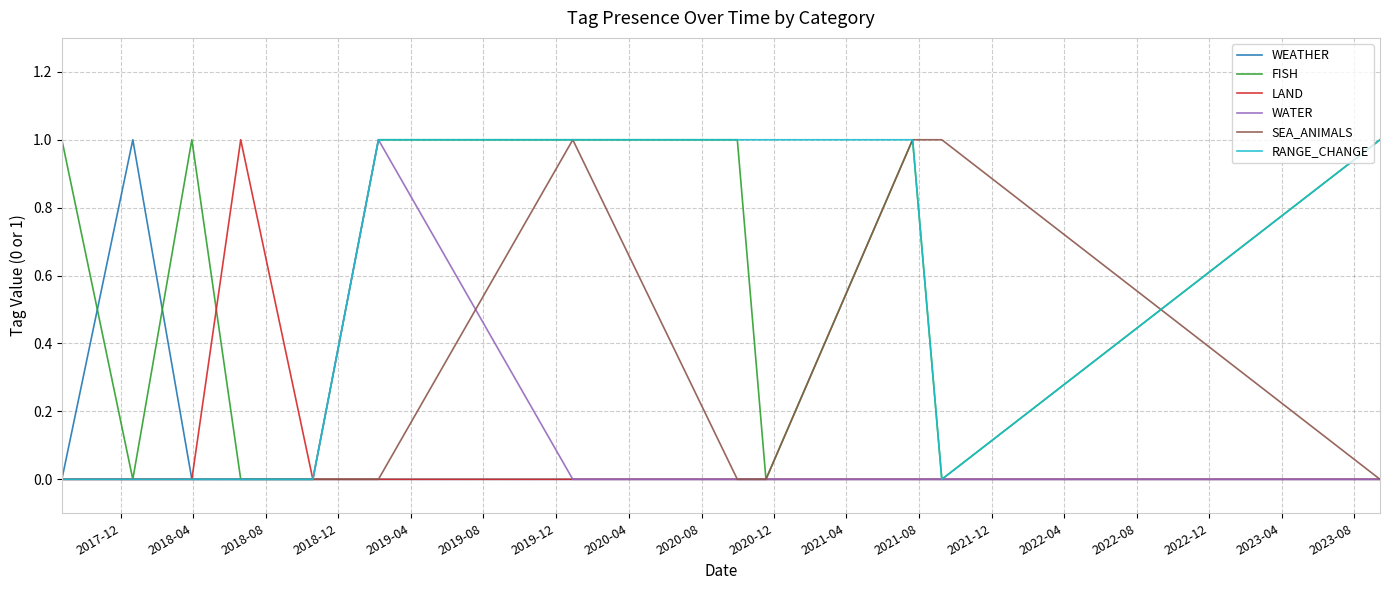

Reading right to left, list all the values displayed in this chart.

WEATHER: 0	0	0	0	0	0	0	0	0	0	1	0
FISH: 1	0	1	0	1	1	1	0	0	1	0	1
LAND: 0	0	0	0	0	0	0	0	1	0	0	0
WATER: 0	0	0	0	0	0	1	0	0	0	0	0
SEA_ANIMALS: 0	1	1	0	0	1	0	0	0	0	0	0
RANGE_CHANGE: 1	0	1	1	1	1	1	0	0	0	0	0